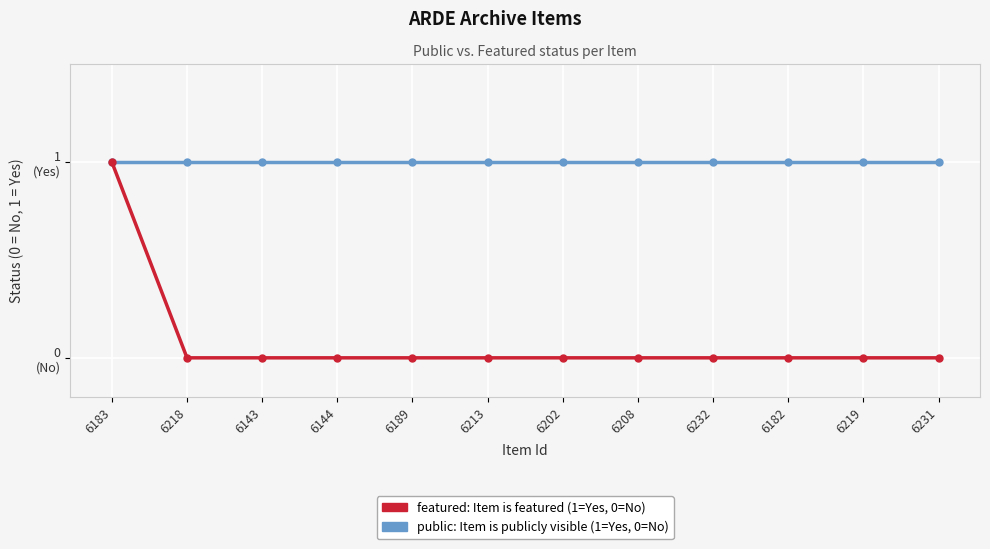

Does the chart have visible grid lines?

Yes